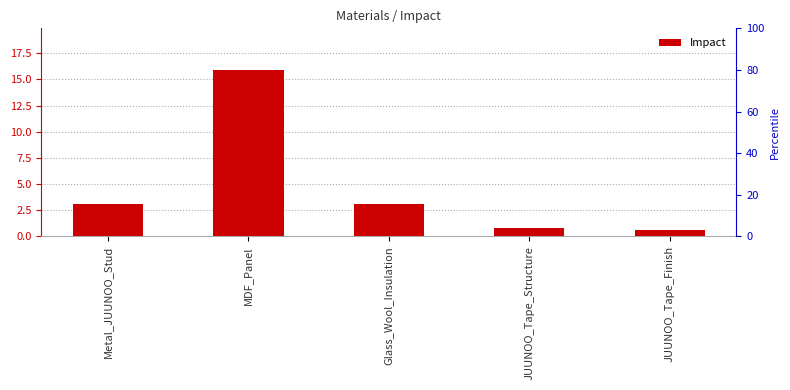

Which category has the highest value across all series?

MDF_Panel